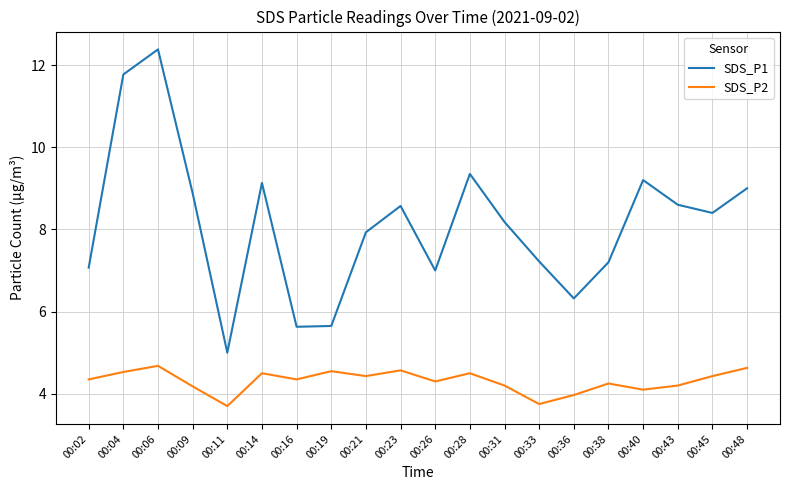

How many lines are shown in the chart?

2